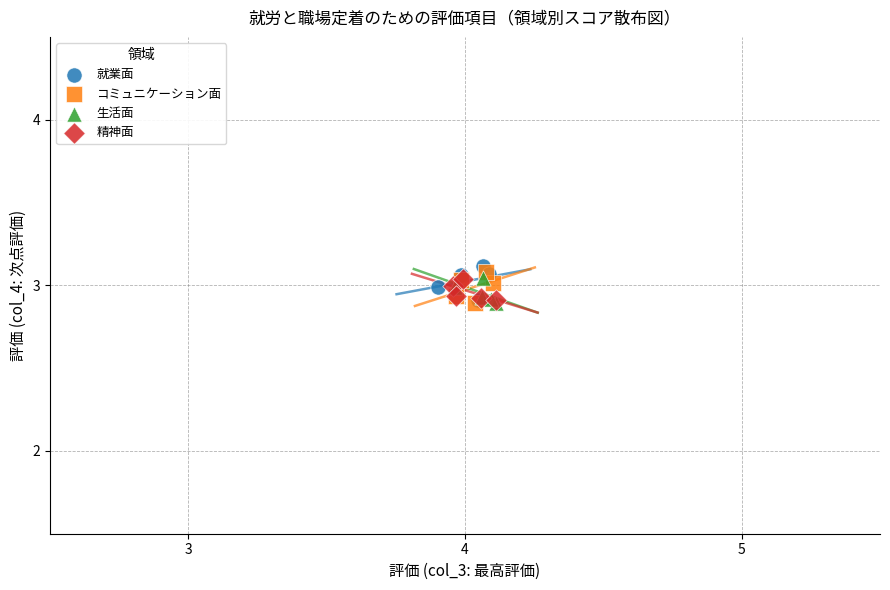

What are all the series names shown in the legend?

就業面, コミュニケーション面, 生活面, 精神面